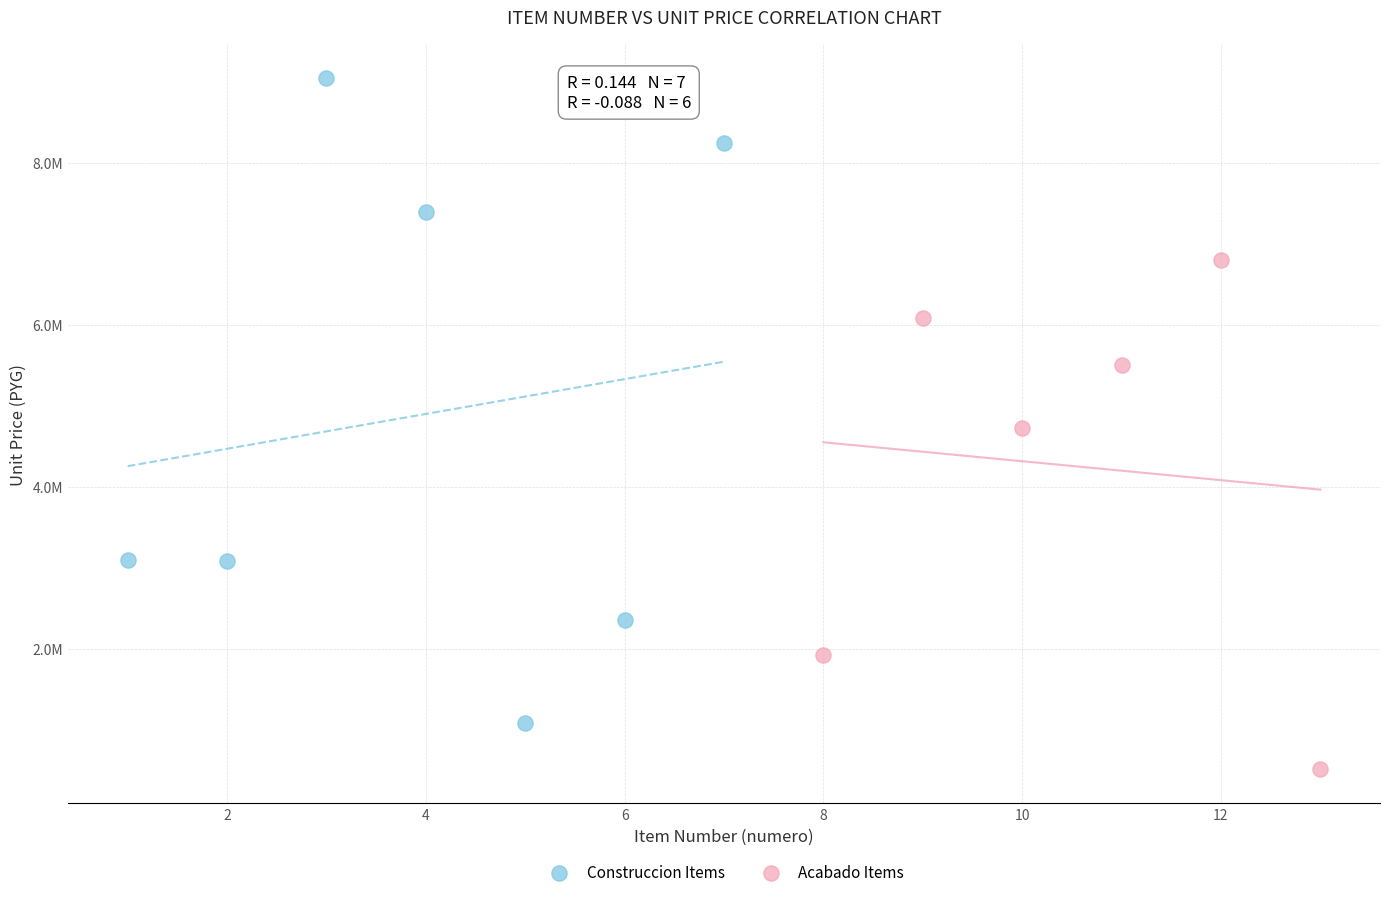

Which series contains the lowest Y value?

Acabado Items